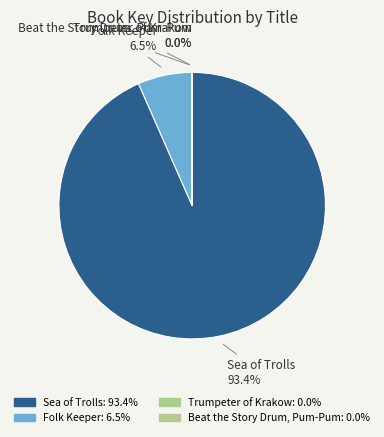

To the nearest percent, what percentage of the pie is Sea of Trolls?

93%